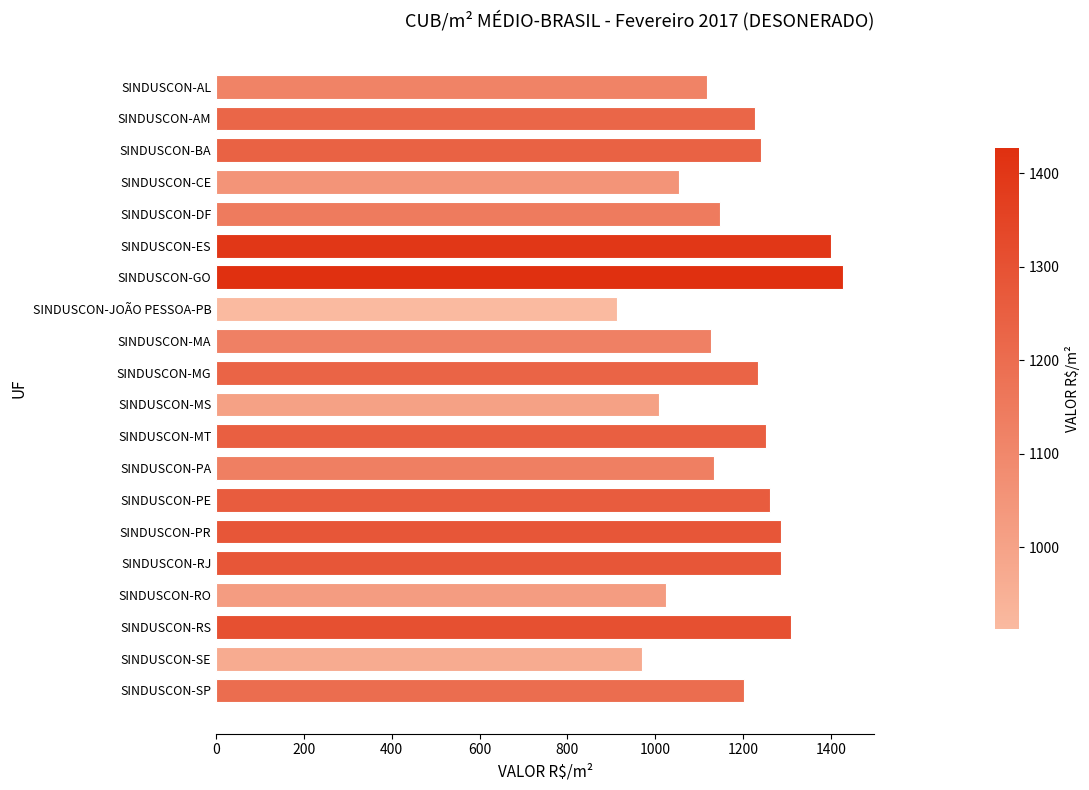

At which label is the value closest to 1169?

SINDUSCON-DF